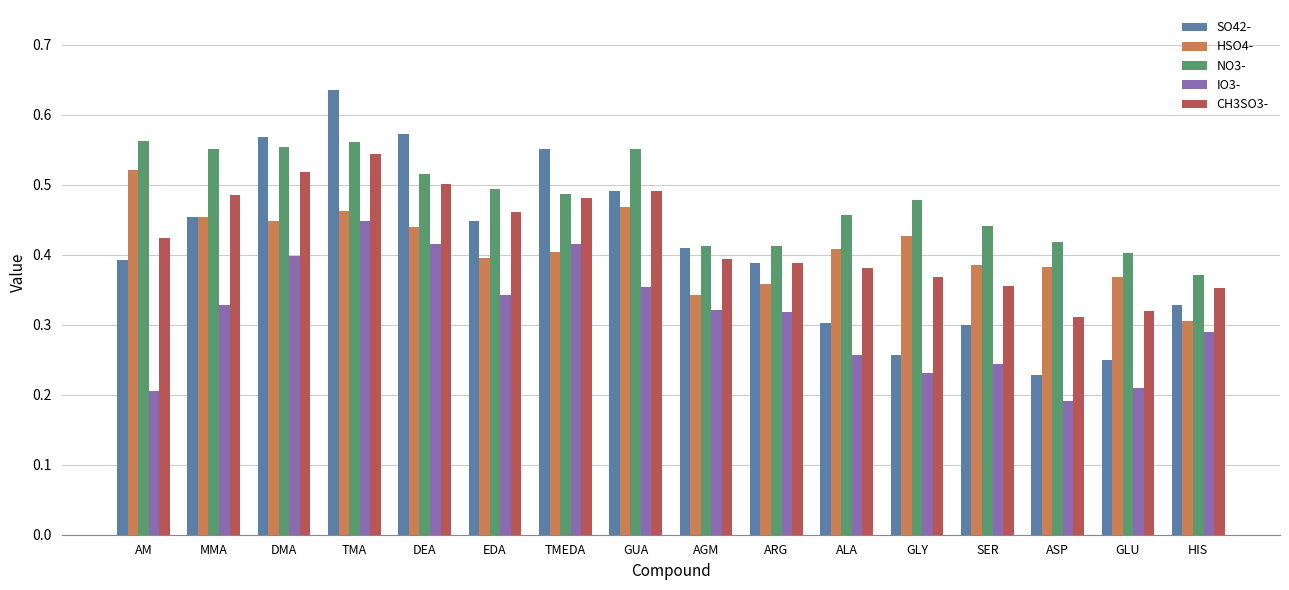

Which series has the largest range (max minus min)?

SO42-